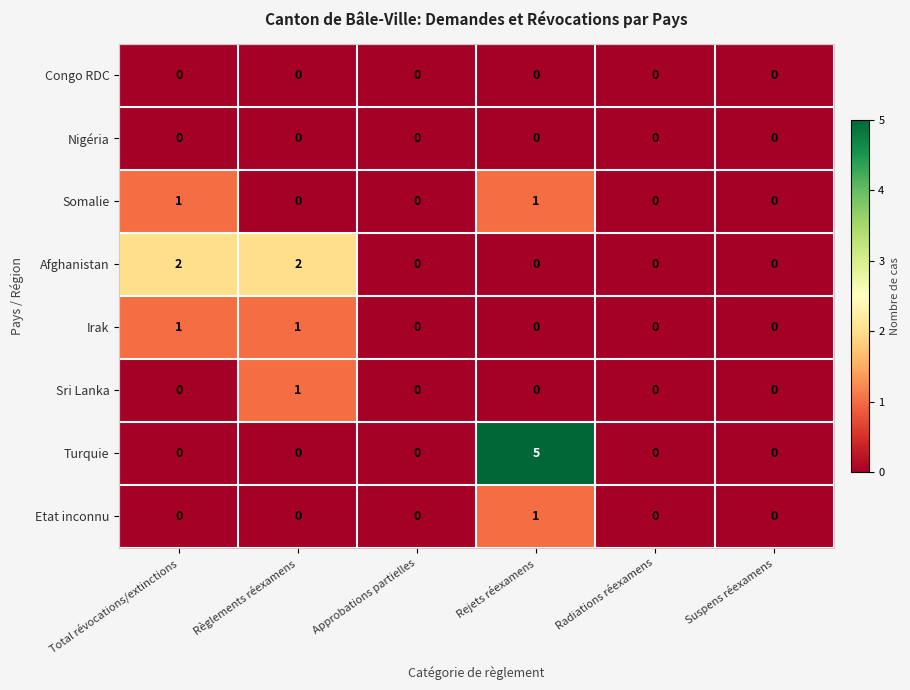

Which category has the highest value in the Etat inconnu series?

Rejets réexamens